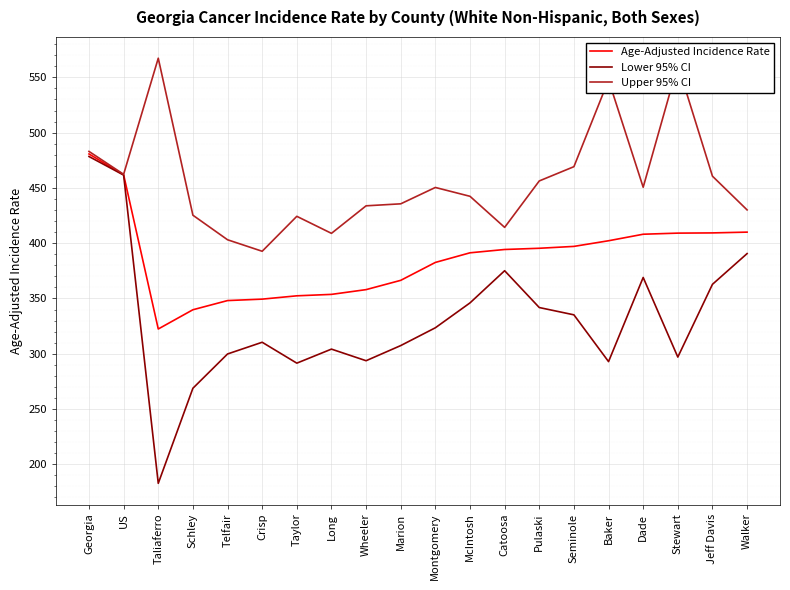

Rank the series by their average value, from lowest to highest.

Lower 95% CI, Age-Adjusted Incidence Rate, Upper 95% CI